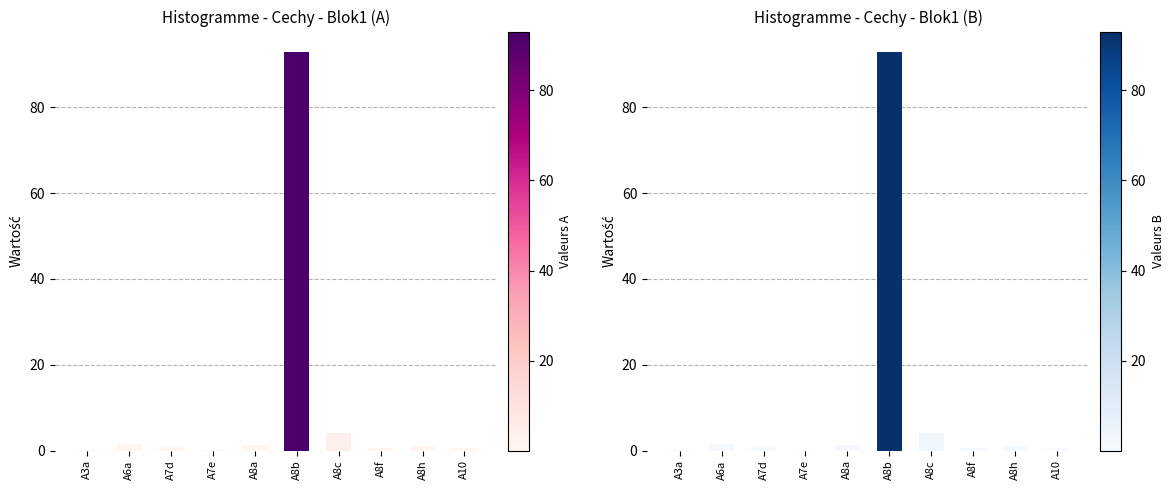

Which has a higher value, A8h or A8f?

A8h